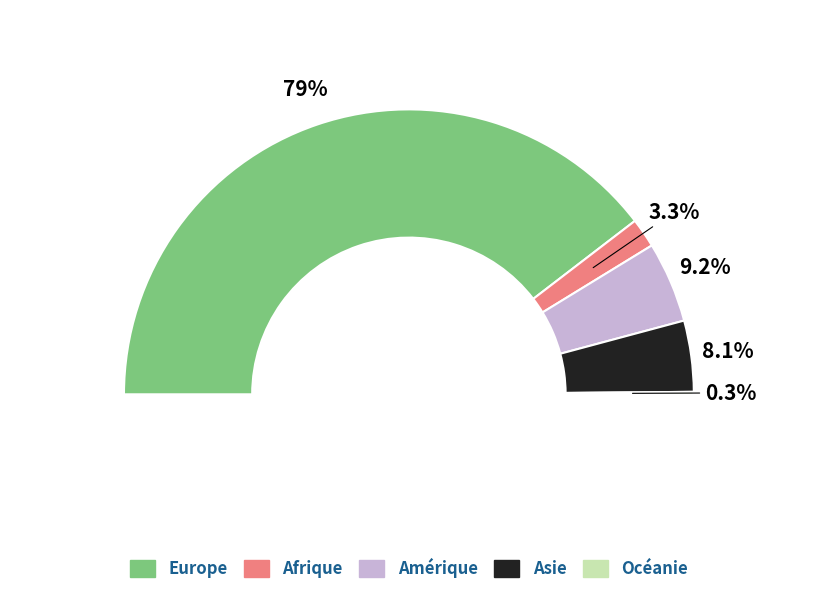

What portion of the pie excludes Afrique?

96.7%